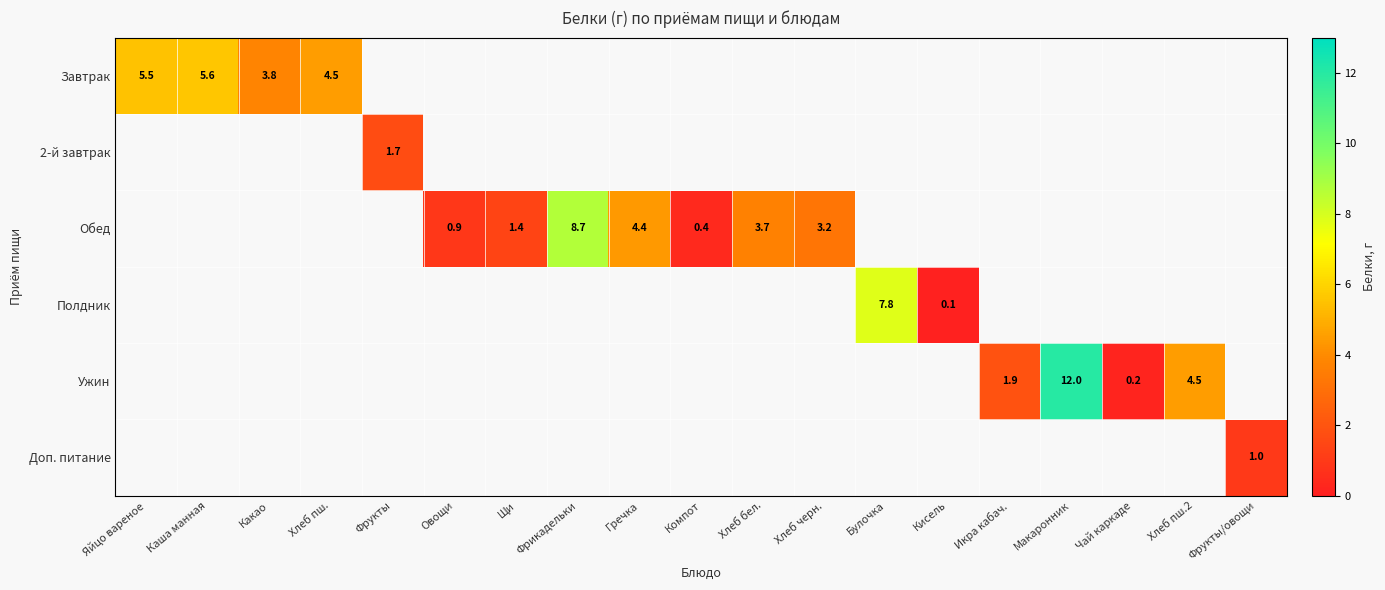

Rank the categories by row_0 value from lowest to highest.

Какао, Хлеб пш., Яйцо вареное, Каша манная, Фрукты, Овощи, Щи, Фрикадельки, Гречка, Компот, Хлеб бел., Хлеб черн., Булочка, Кисель, Икра кабач., Макаронник, Чай каркаде, Хлеб пш.2, Фрукты/овощи